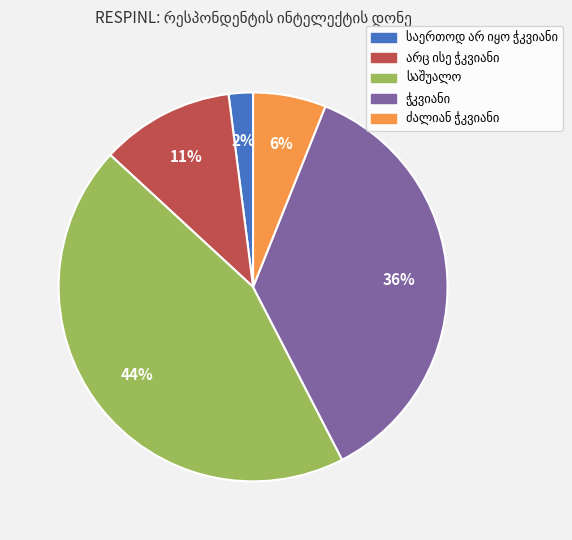

Is there a majority slice in this chart?

No